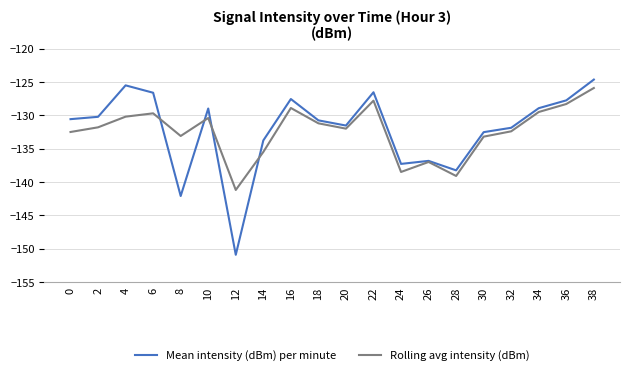

Is it true that Rolling avg intensity (dBm) equals -89.0 at 24?

False